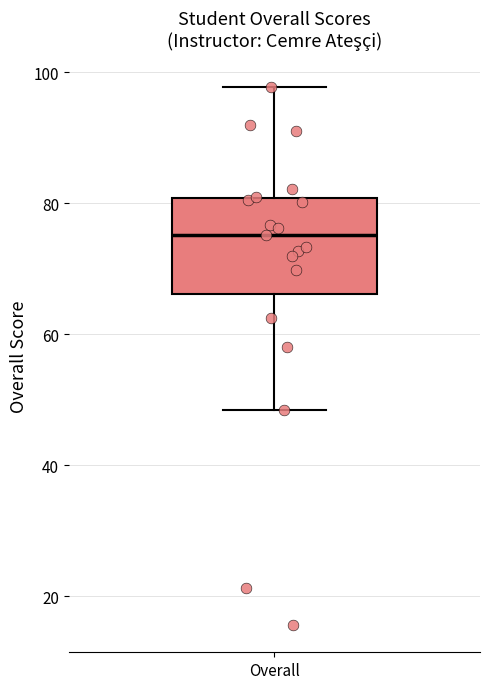

Transcribe this box plot: give where the median line is, the range the box spans, and where the two whiskers end, as read against the y-axis. The values are not printed on the chart, so give them approximately, as read against the axis.

median 76, box 66 to 80, whiskers 48 to 98